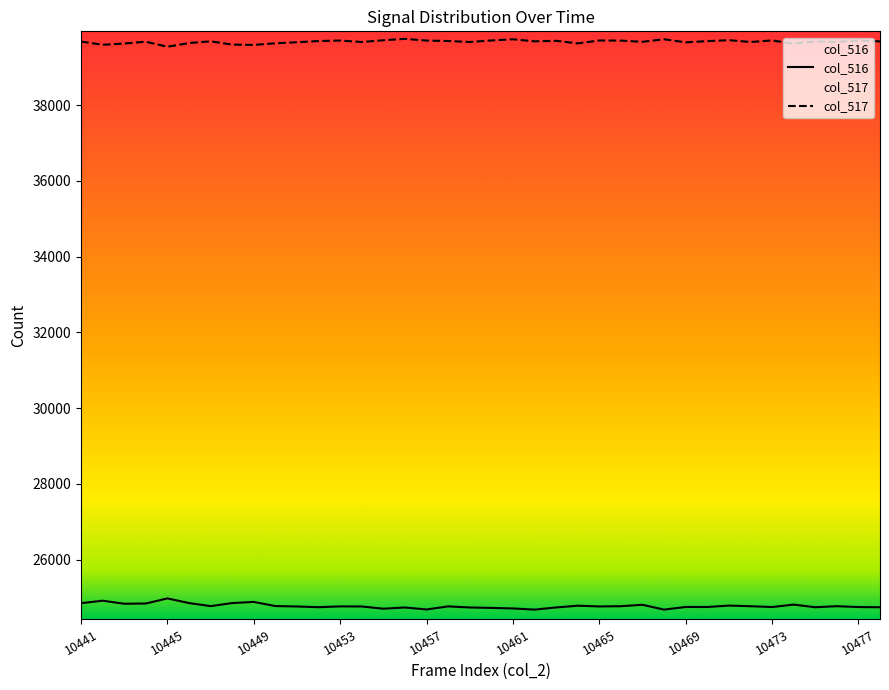

Which series has the widest spread of values?

col_516